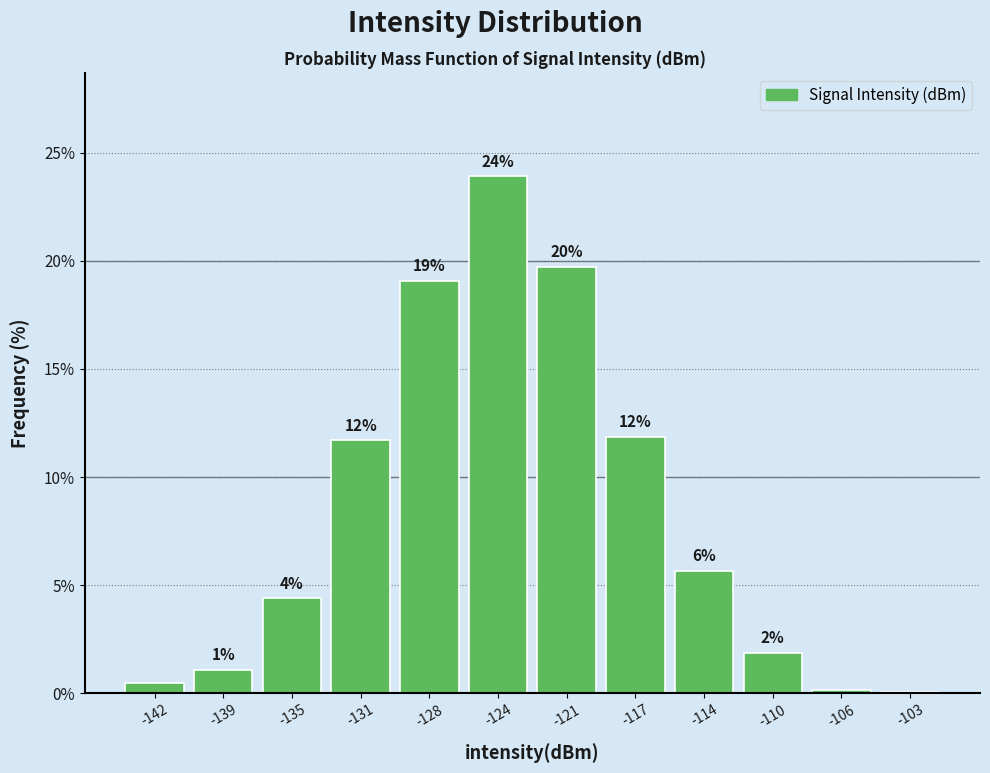

Are the bars horizontal?

No